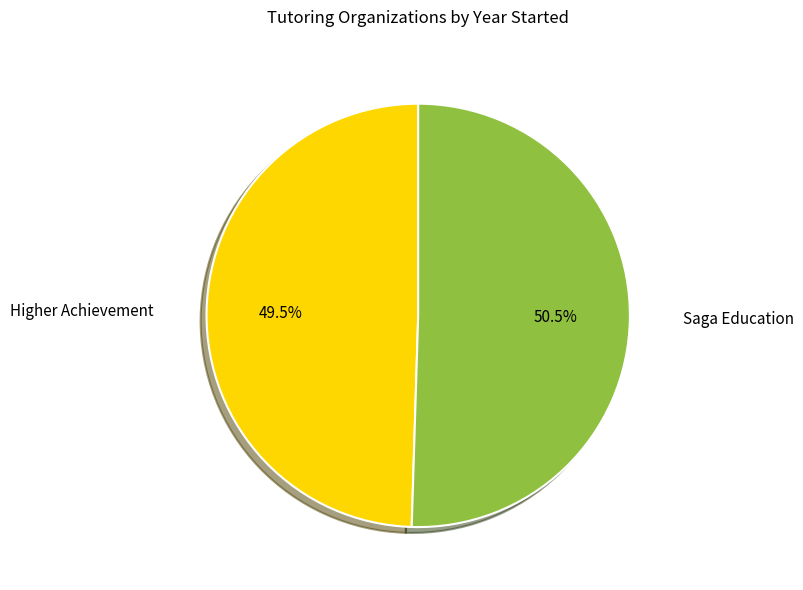

Does any single category account for the majority?

Yes